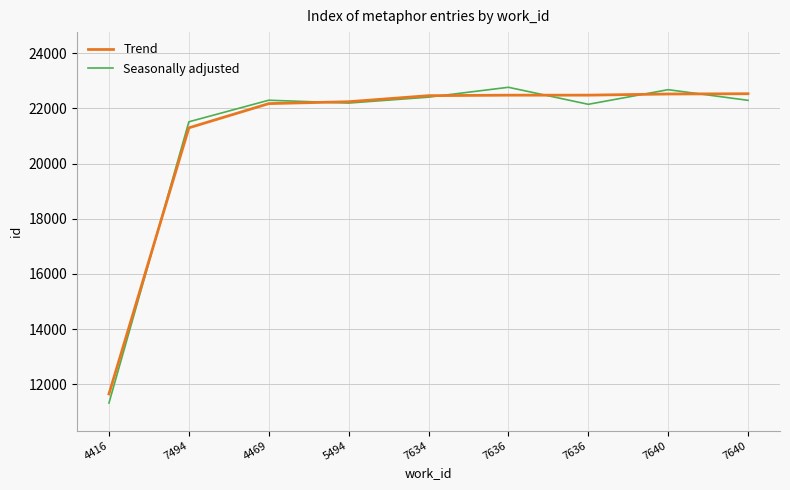

How many lines are shown in the chart?

2